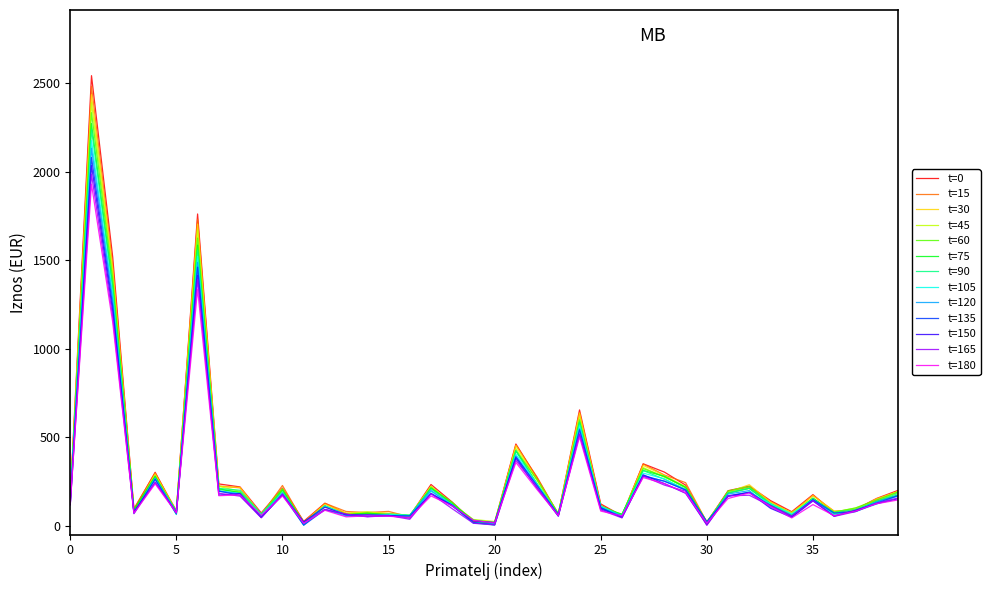

What is the highest value of the t=120 series?

2131.9